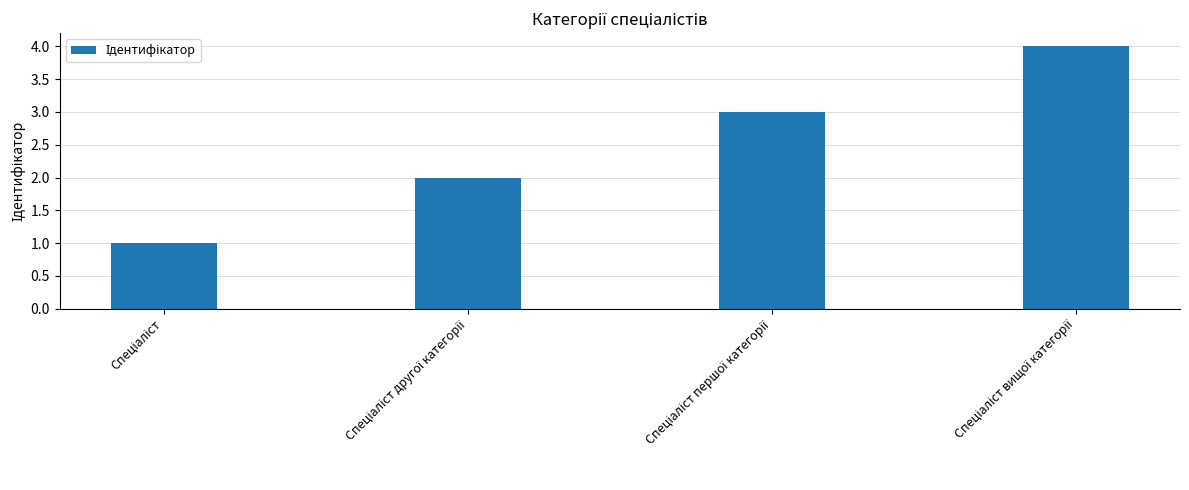

Count the number of data series in this chart.

1